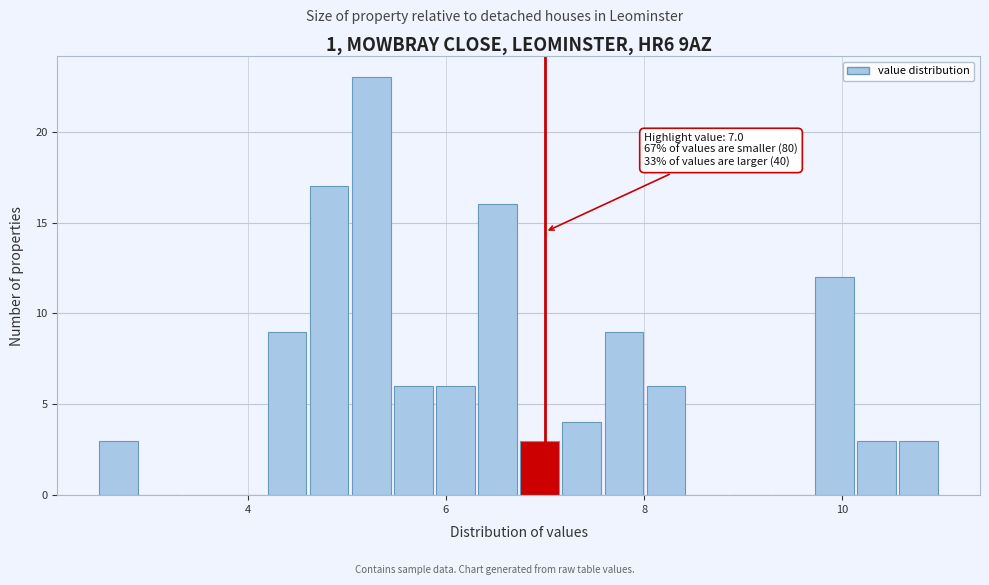

Around what value on the x-axis is the tallest bar? Give the approximate position of its centre, as read against the axis.

5.2